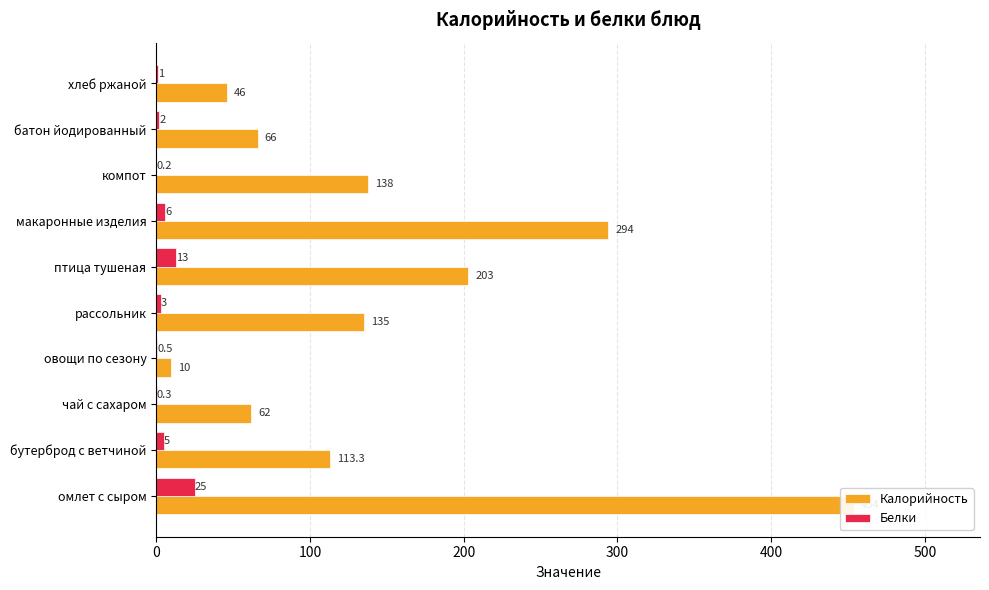

How many values in the Белки series exceed 3?

4